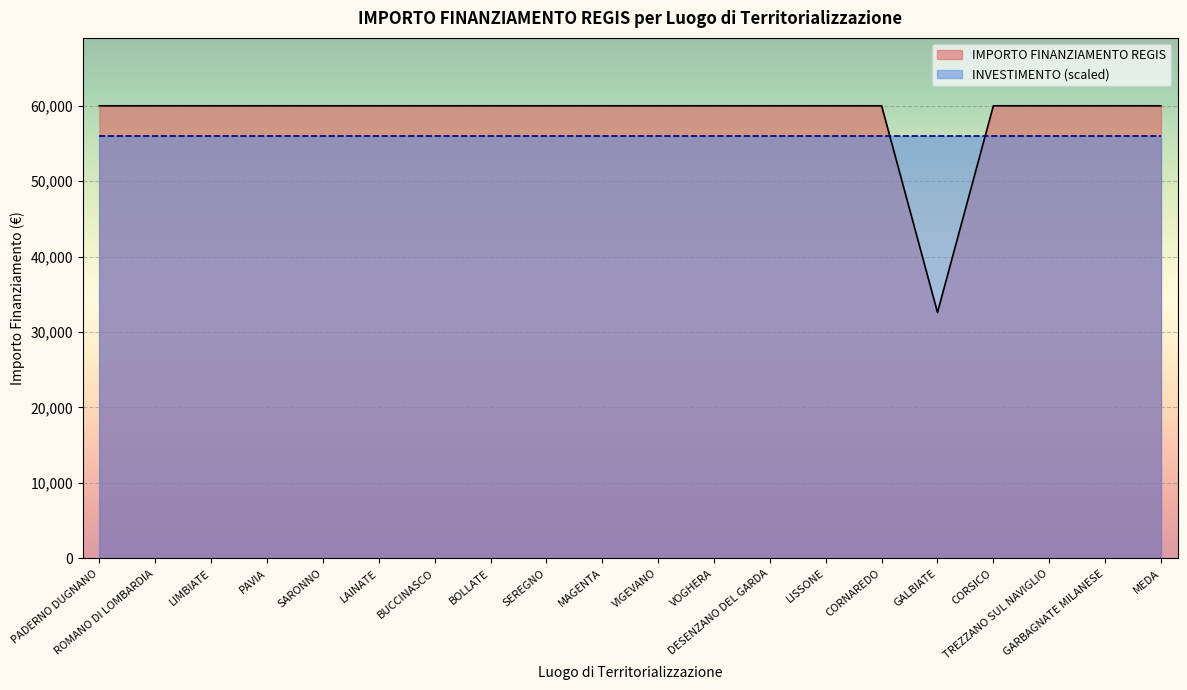

True or false: the data has more than 2 interior local peaks.

False